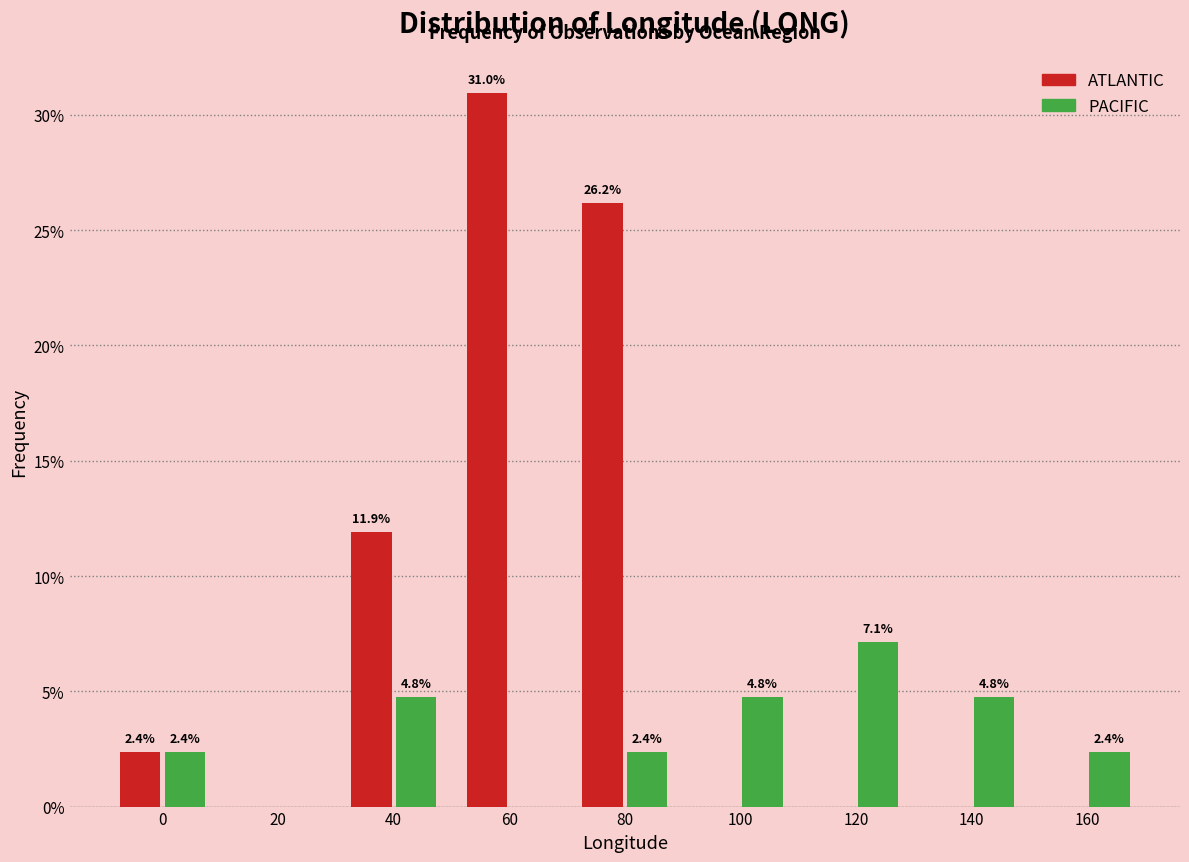

Reading left to right, list all the values displayed in this chart.

ATLANTIC: 0=2.4	20=0.0	40=11.9	60=31.0	80=26.2	100=0.0	120=0.0	140=0.0	160=0.0
PACIFIC: 0=2.4	20=0.0	40=4.8	60=0.0	80=2.4	100=4.8	120=7.1	140=4.8	160=2.4